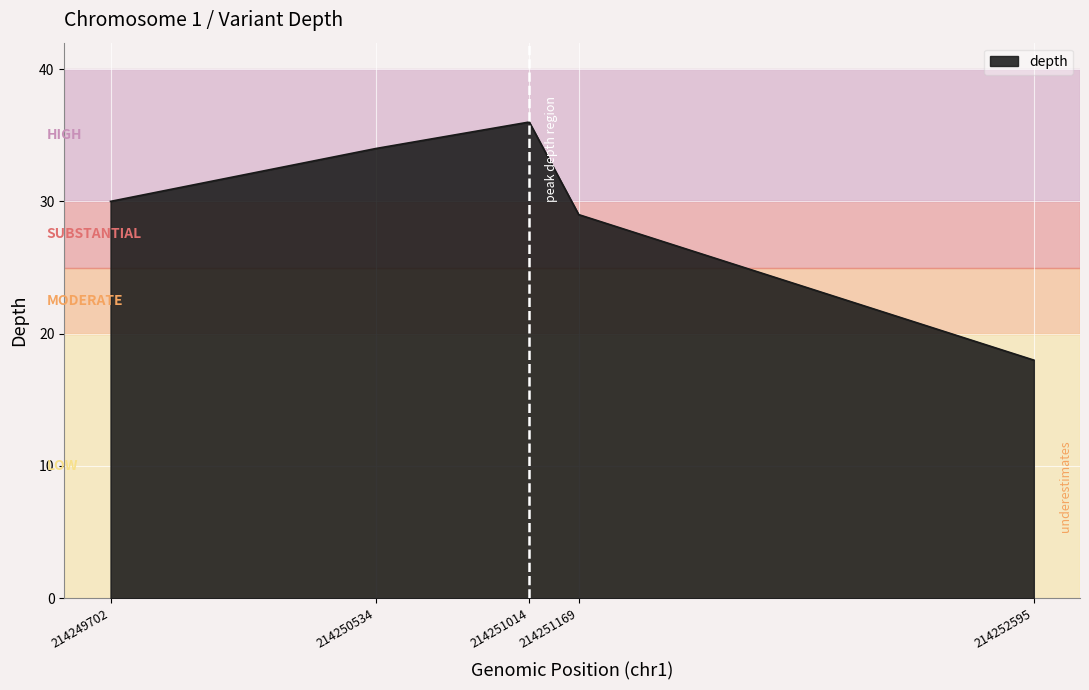

List the labels in order of value, largest first.

214251014, 214250534, 214249702, 214251169, 214252595